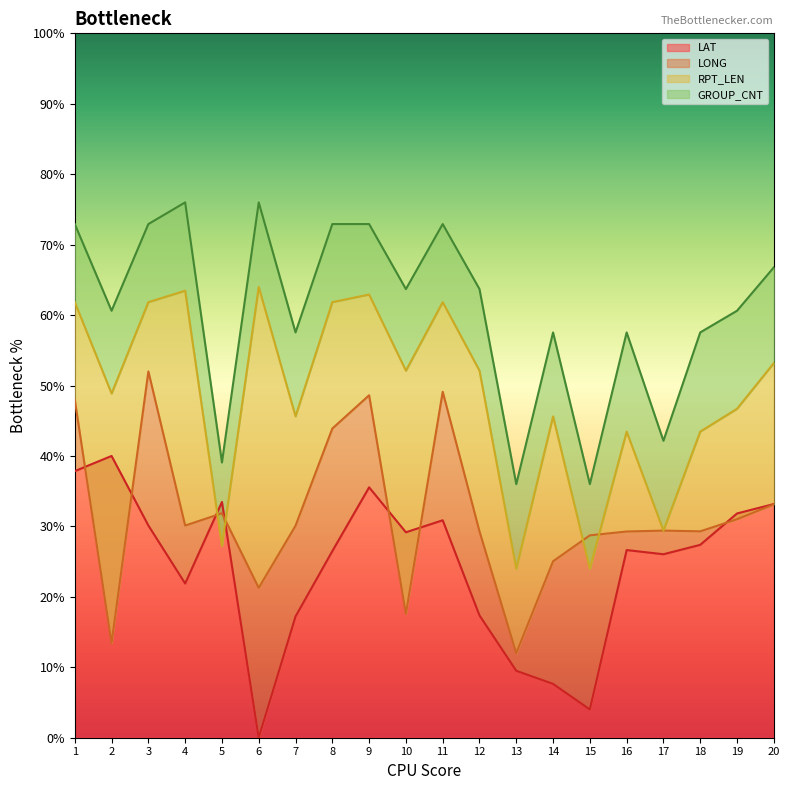

Is it true that RPT_LEN equals 64.0 at 6?

True